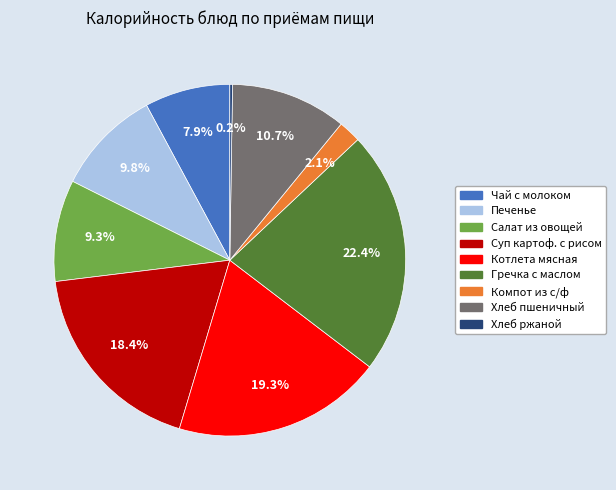

Is there a majority slice in this chart?

No